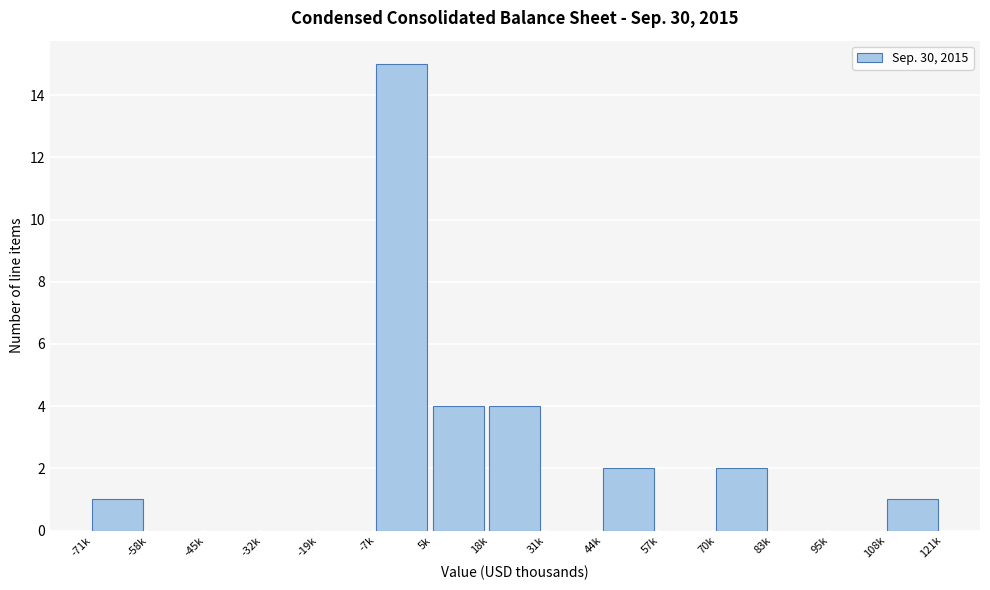

Reading left to right, extract all data points from this chart.

-71k=1	-58k=0	-45k=0	-32k=0	-19k=0	-7k=15	5k=4	18k=4	31k=0	44k=2	57k=0	70k=2	83k=0	95k=0	108k=1